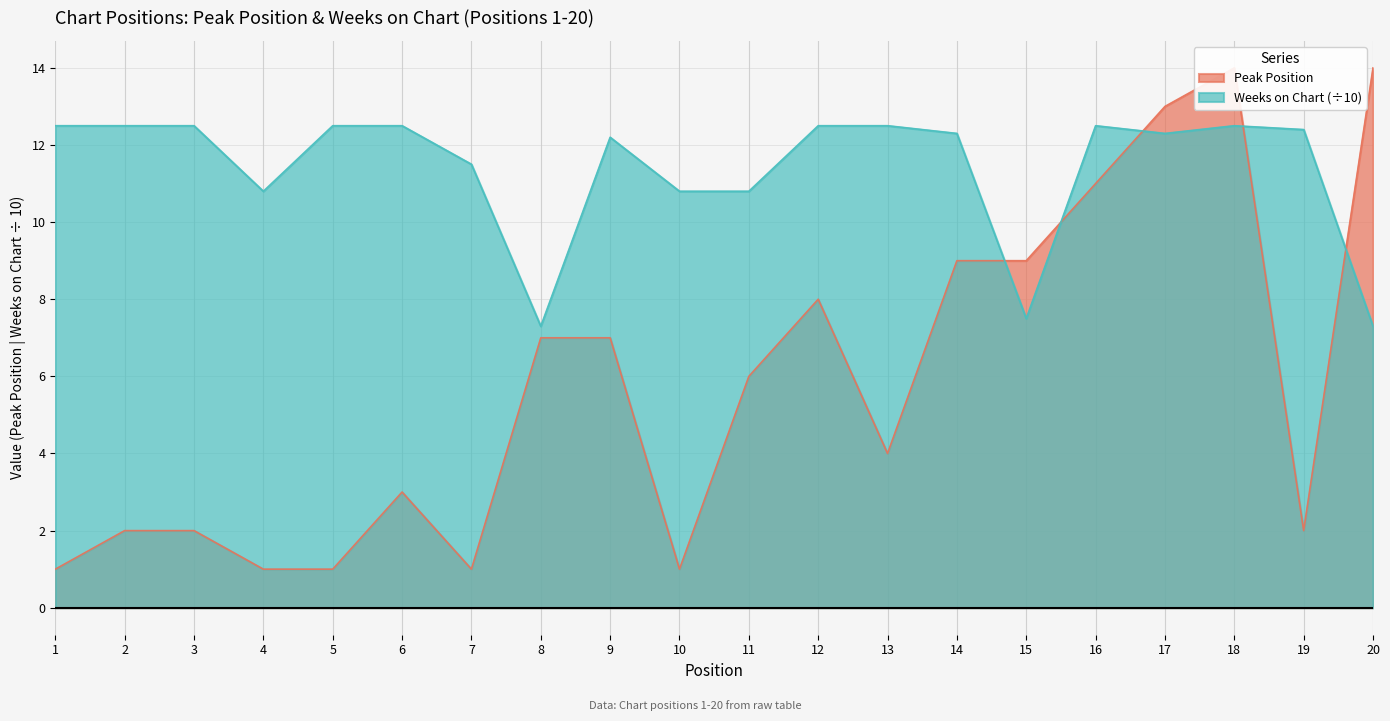

Which series changed the most between 13 and 14?

Peak Position